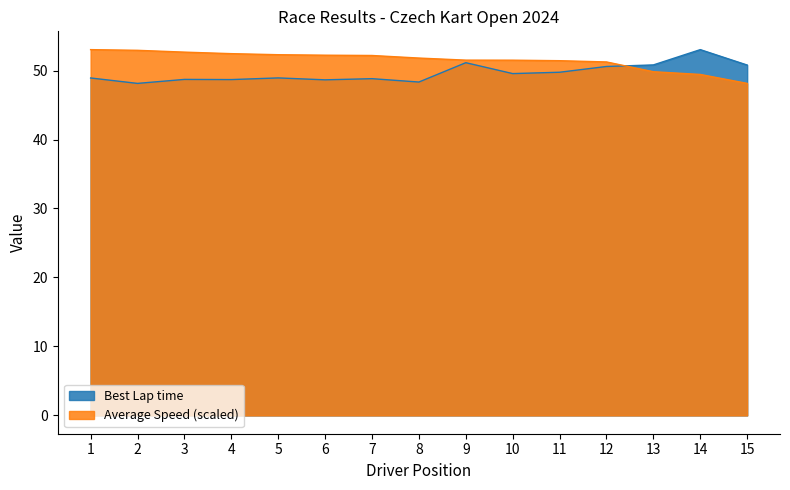

What is the total value across all series at 8?

100.1